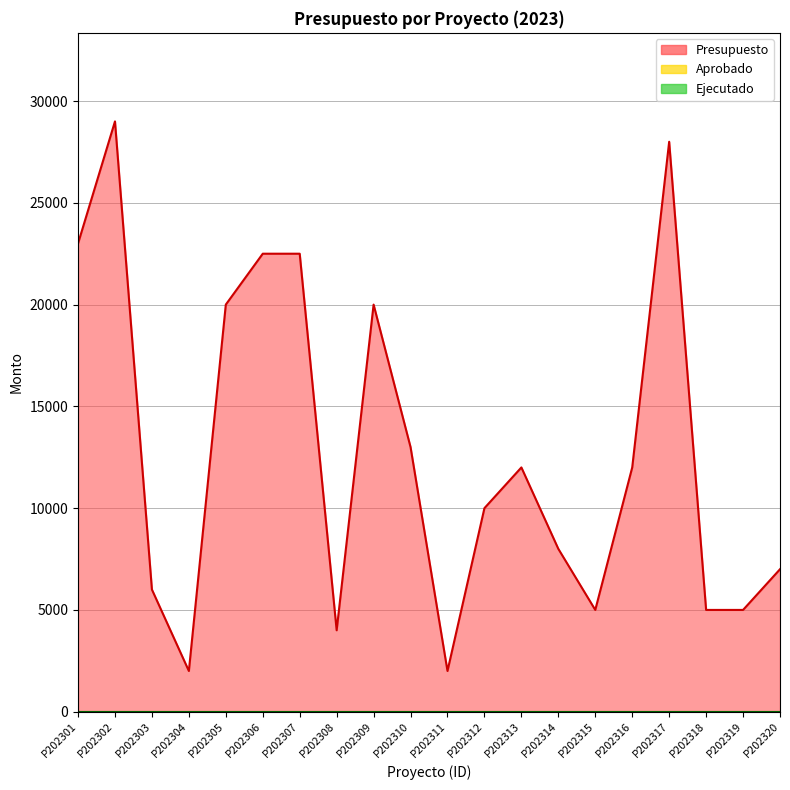

Rank the categories by Aprobado value from lowest to highest.

P202301, P202302, P202303, P202304, P202305, P202306, P202307, P202308, P202309, P202310, P202311, P202312, P202313, P202314, P202315, P202316, P202317, P202318, P202319, P202320